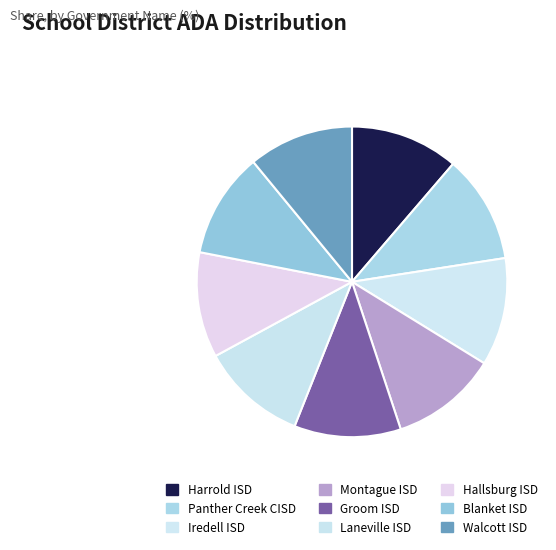

Which slice is the smallest?

Walcott ISD